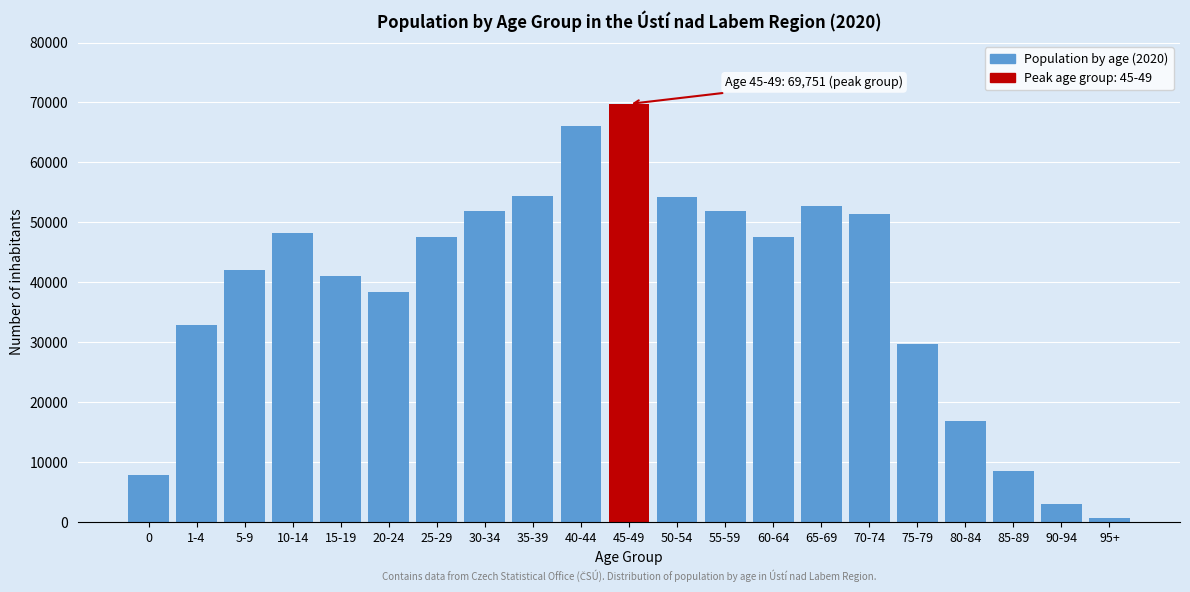

What is the sum of all values?

817004